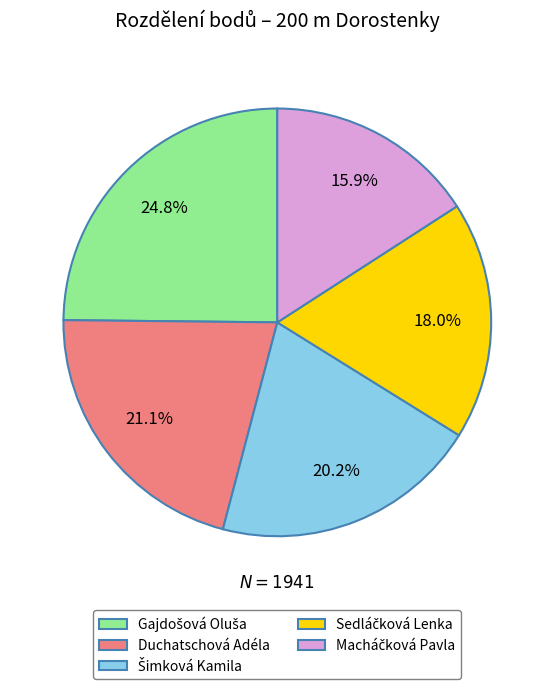

Does any single category account for the majority?

No